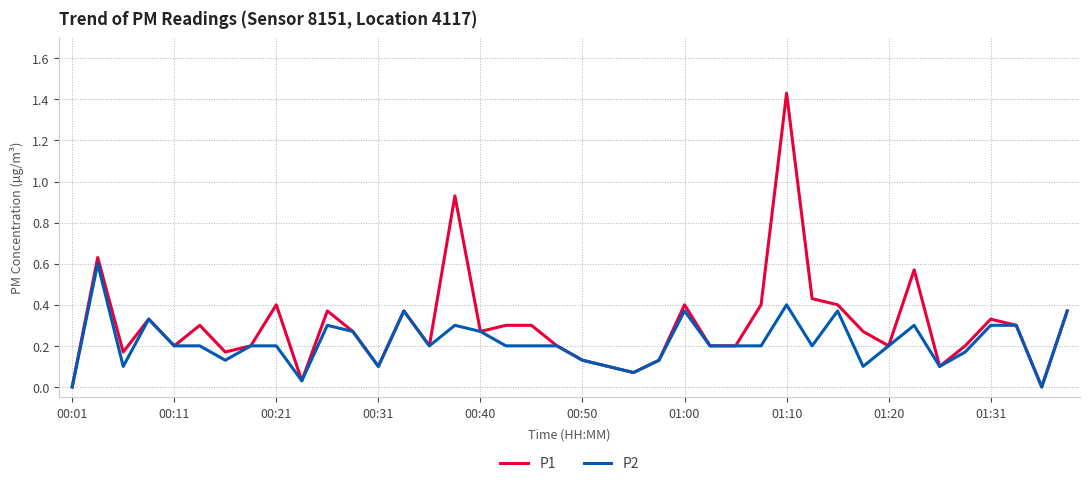

True or false: P1 has more than 1 points higher than both neighbors.

True